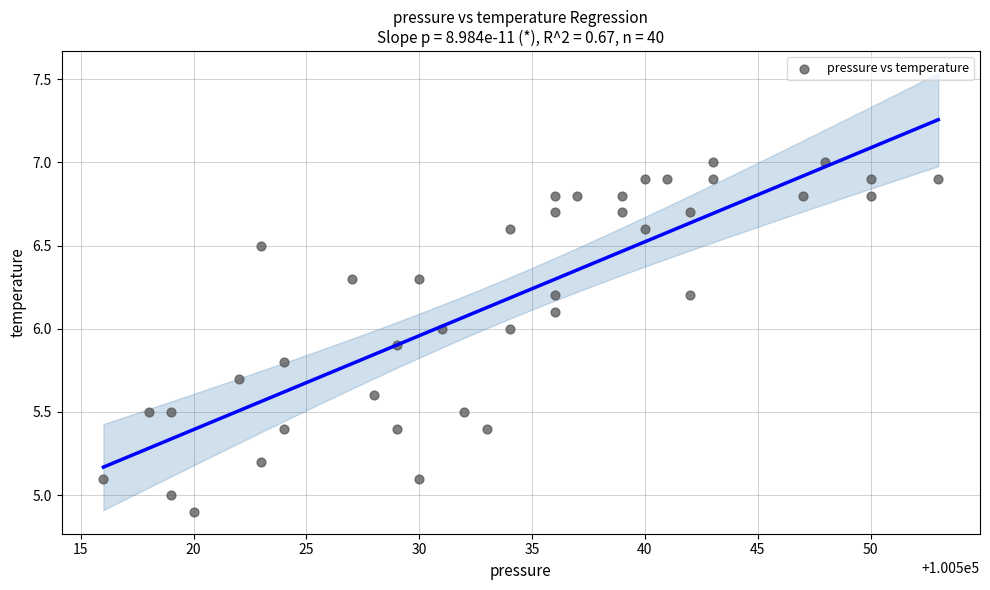

What is the range of Y values (max minus min)?

2.1